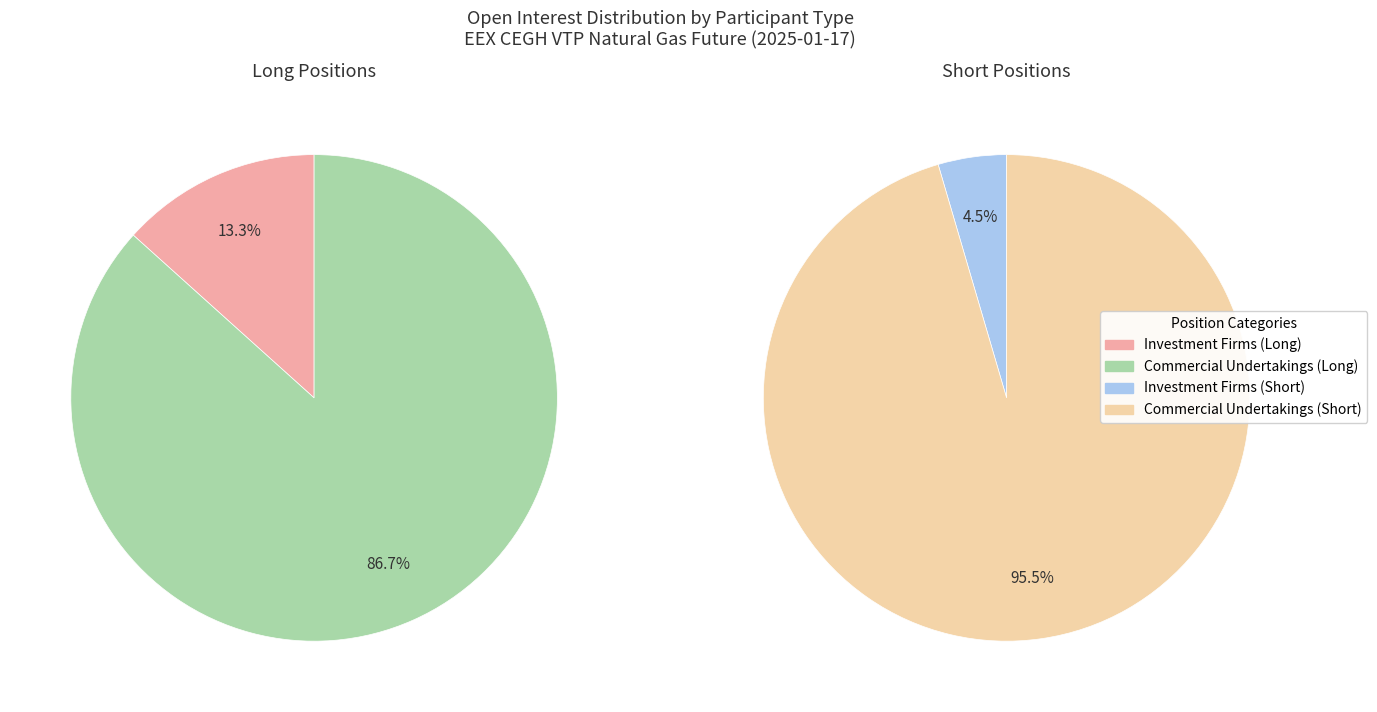

What is the smallest slice in the pie chart?

Investment Firms or credit institutions